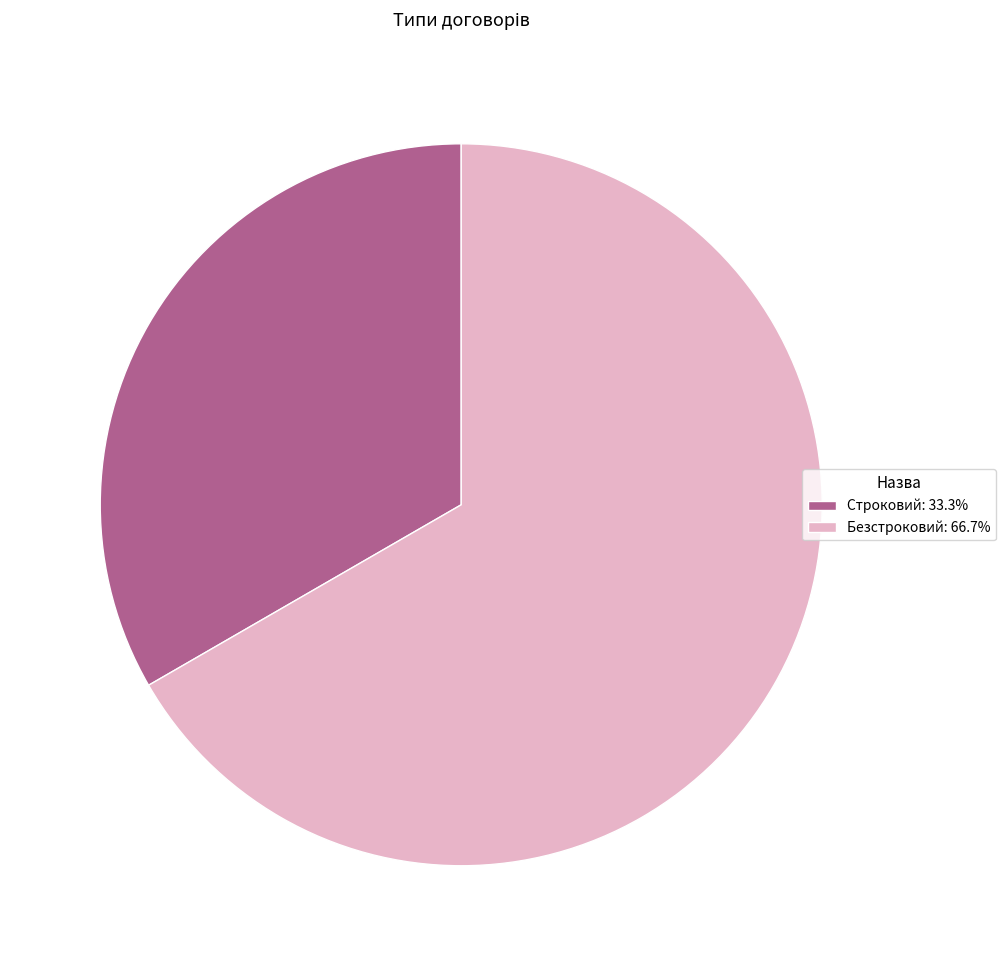

The Строковий slice represents 33% of the pie. True or false?

True